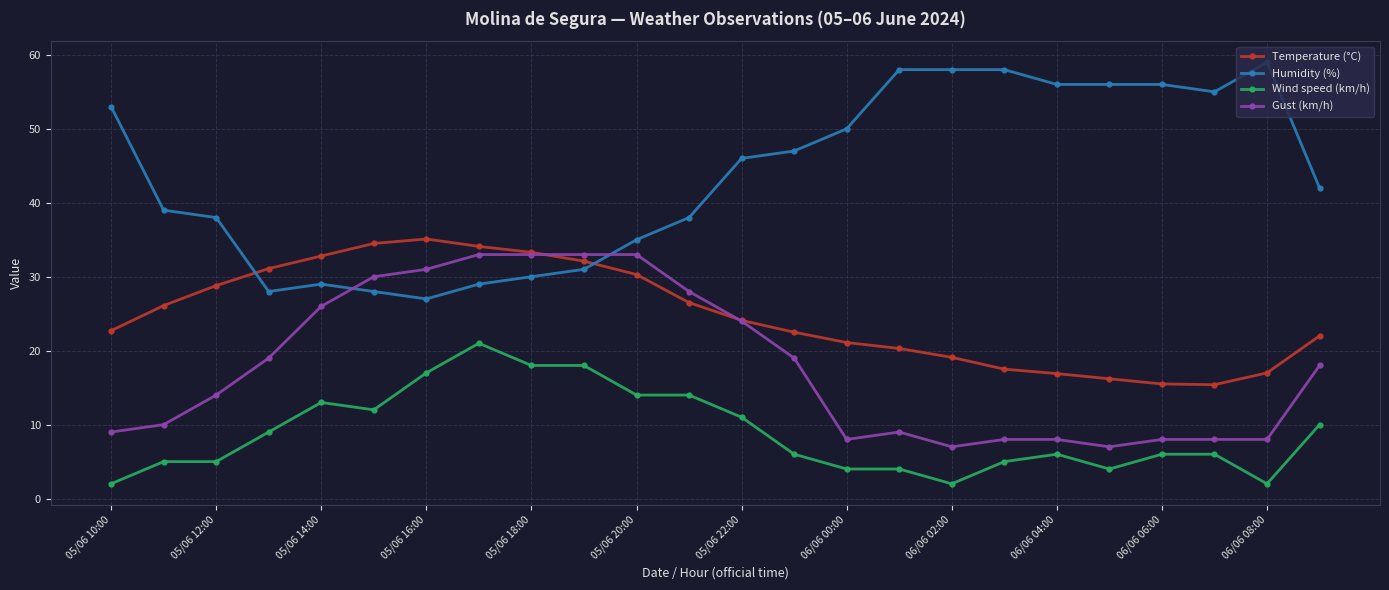

How many values in the Gust (km/h) series are below 18?

12